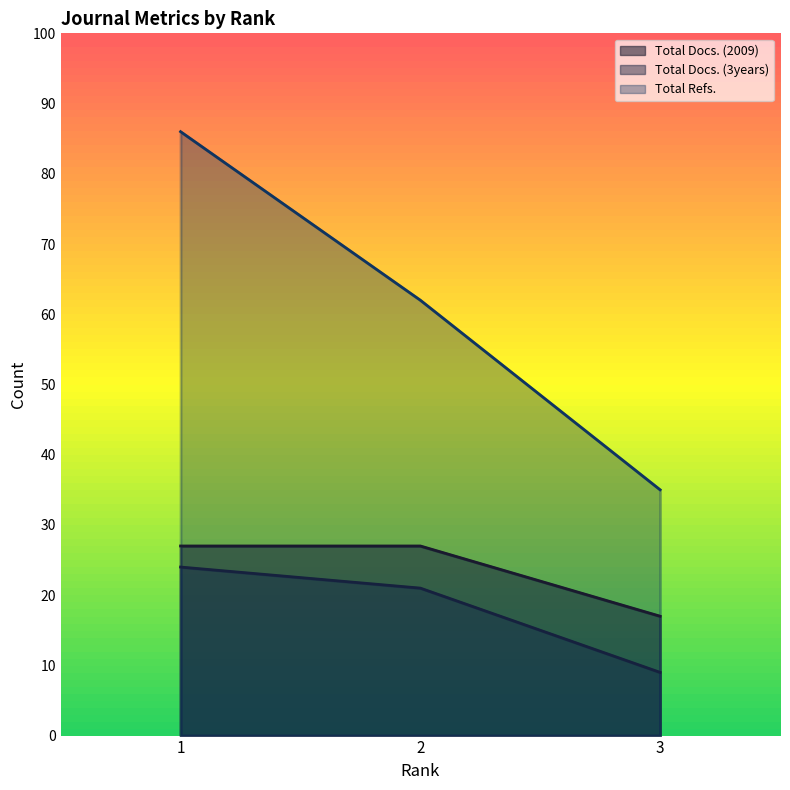

Reading right to left, list all the values displayed in this chart.

Total Docs. (2009): 17	27	27
Total Docs. (3years): 9	21	24
Total Refs.: 35	62	86